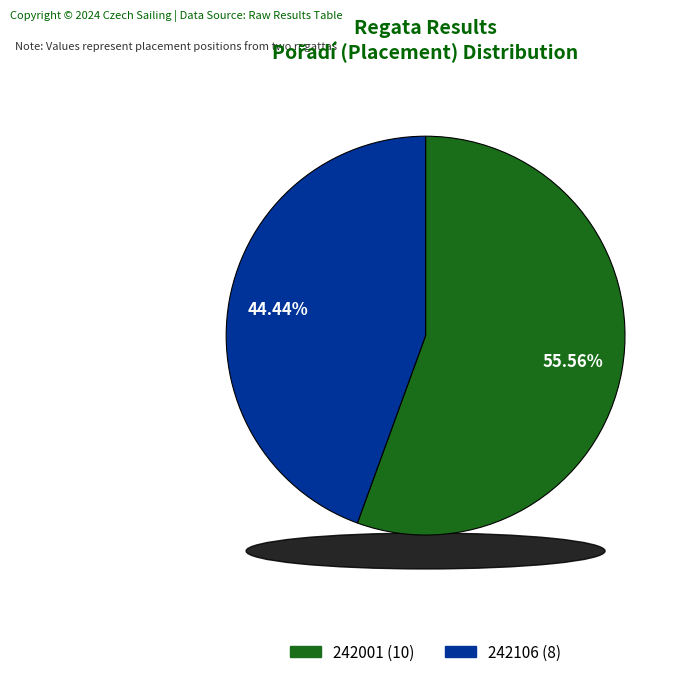

How much of the chart is everything except 242106?

55.6%